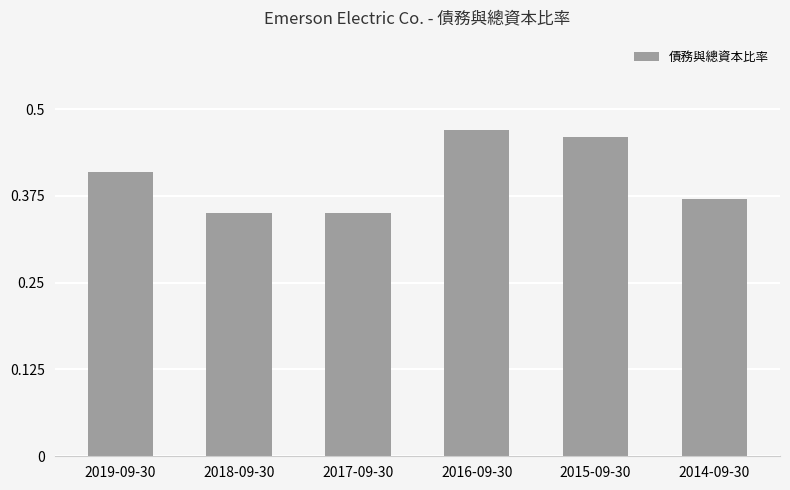

What is the label of the 6th bar from the left?

2014-09-30